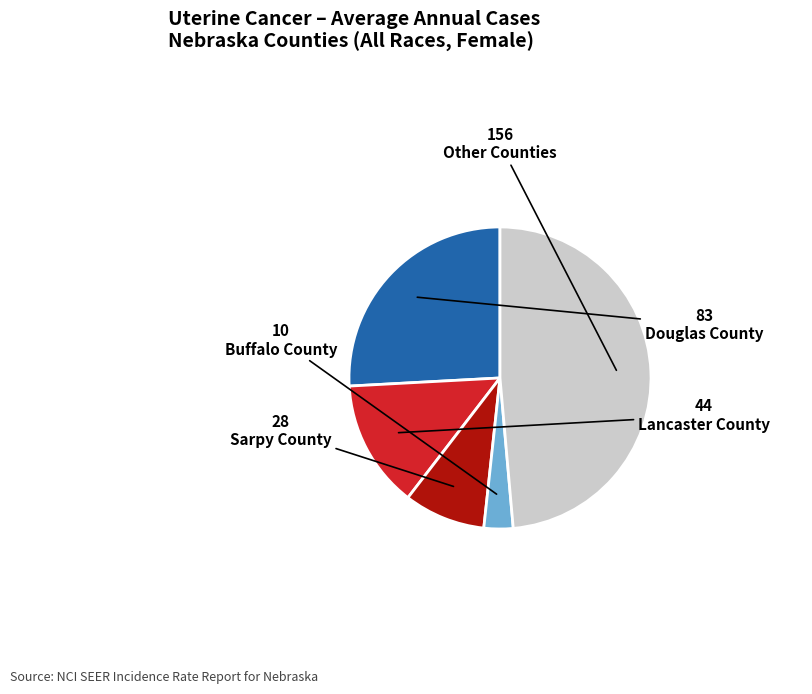

Is there any slice that represents more than half of the pie?

No